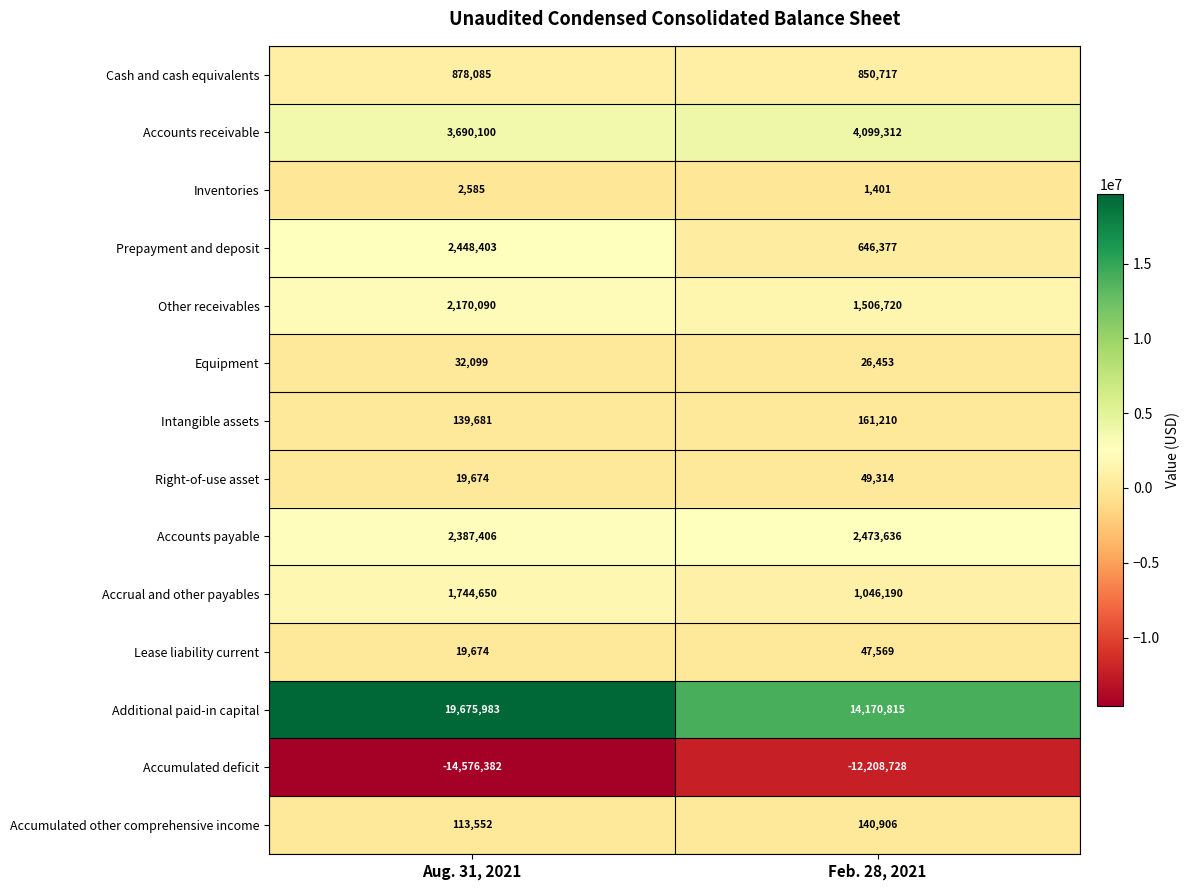

Between Aug. 31, 2021 and Feb. 28, 2021, which series saw the biggest shift?

Additional paid-in capital